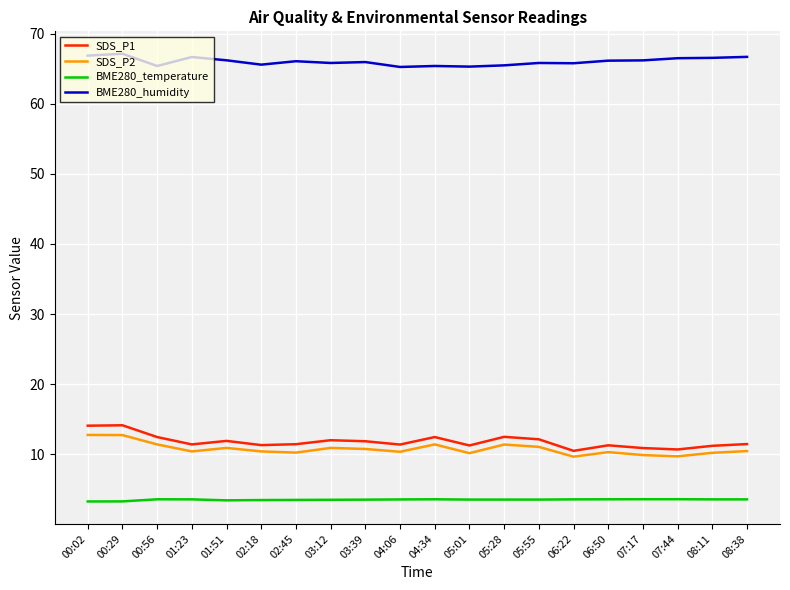

Is it true that BME280_temperature equals 3.5 at 05:28?

True